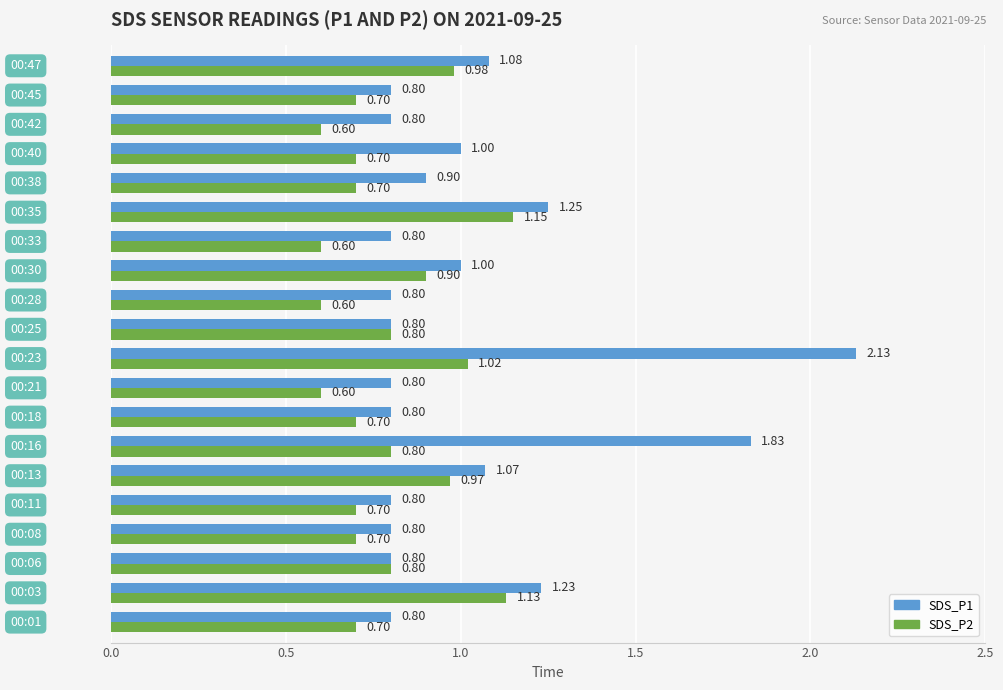

List the series in order of their overall mean, highest first.

SDS_P1, SDS_P2